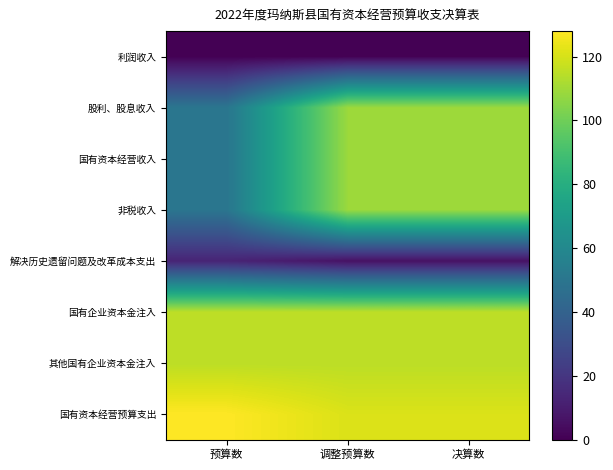

How many data points does each series have?

3